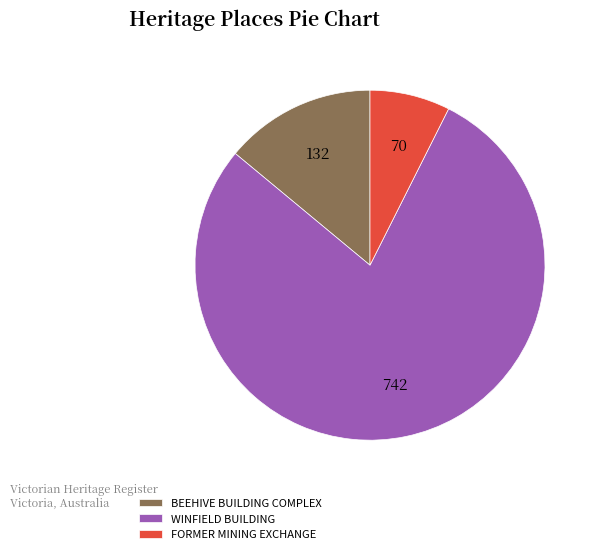

Which category accounts for the majority?

WINFIELD BUILDING